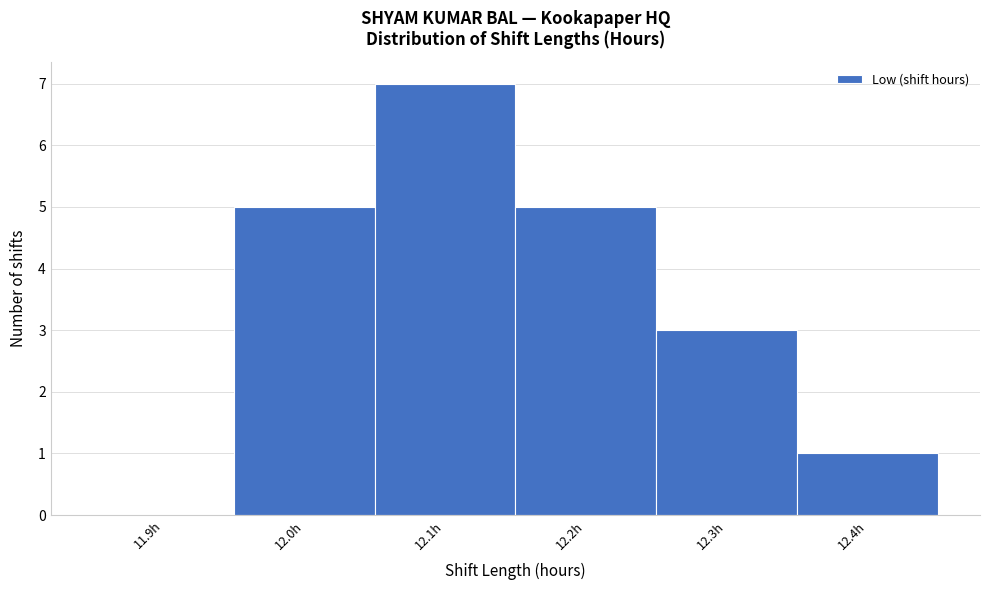

Reading right to left, transcribe all the data shown in this chart.

12.4h=1	12.3h=3	12.2h=5	12.1h=7	12.0h=5	11.9h=0